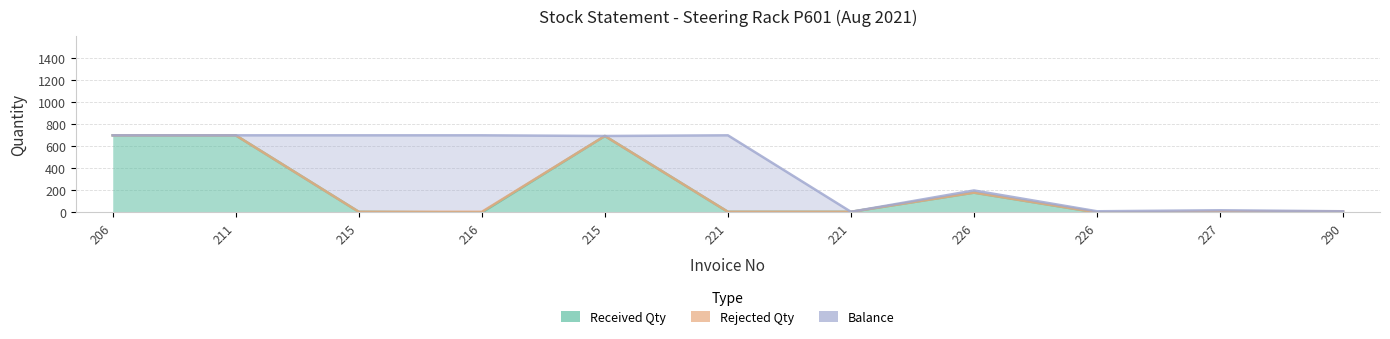

Where does the Received Qty series first go above 6?

206